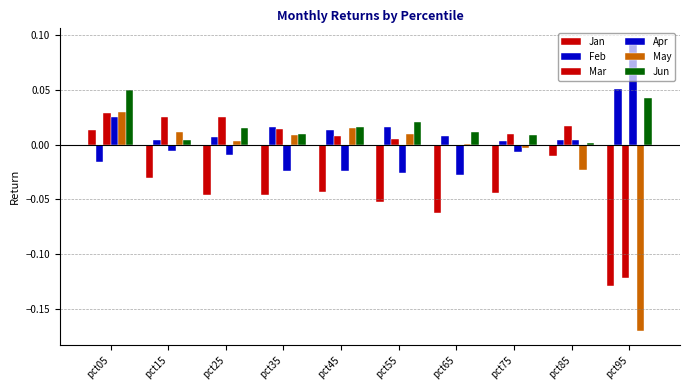

How many categories are shown in the chart?

10